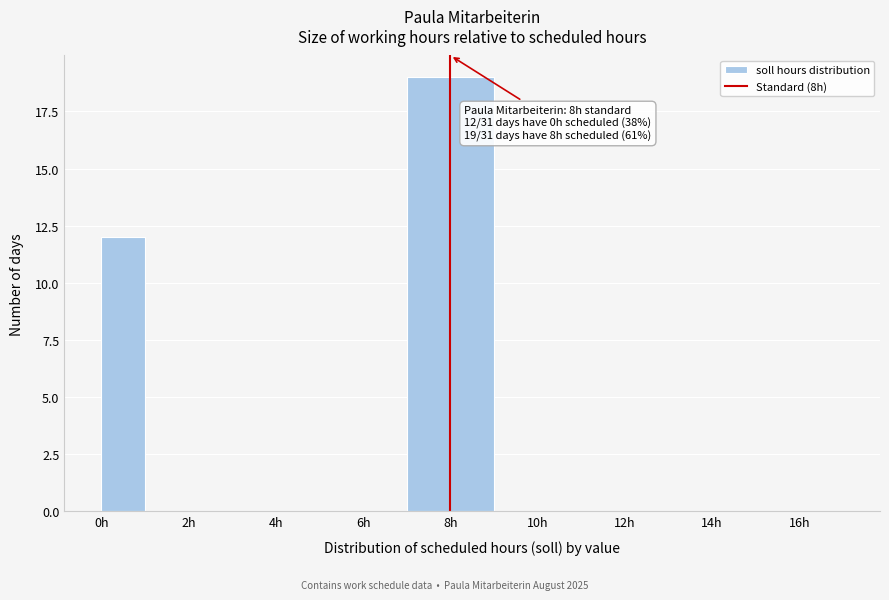

Which range on the x-axis has the tallest bar?

7 to 9